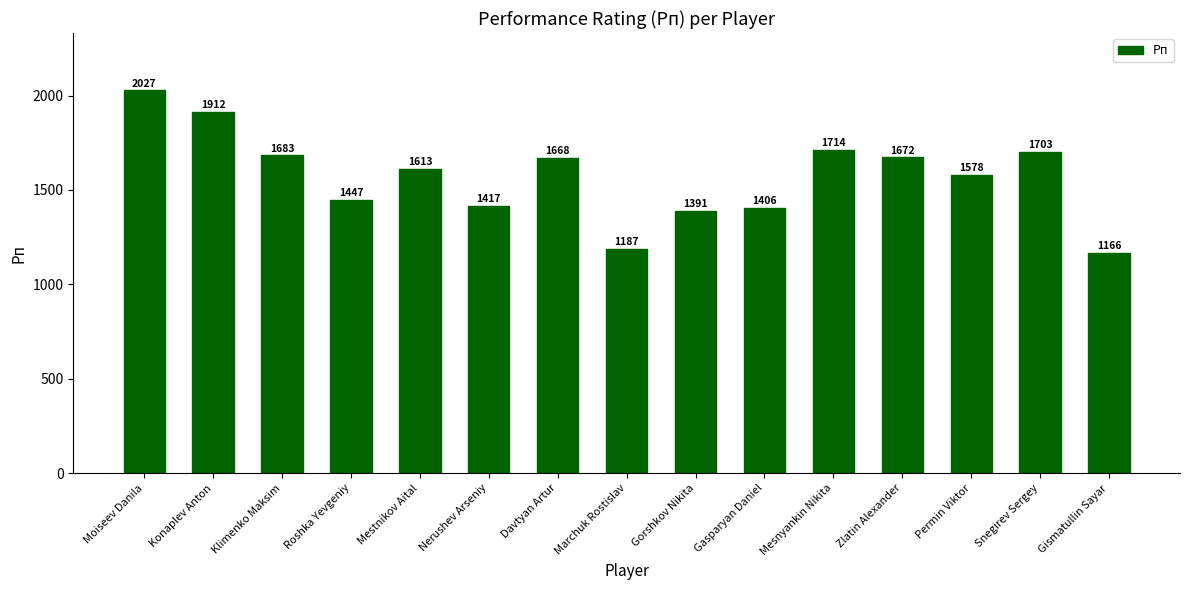

How many bars are there in total?

15